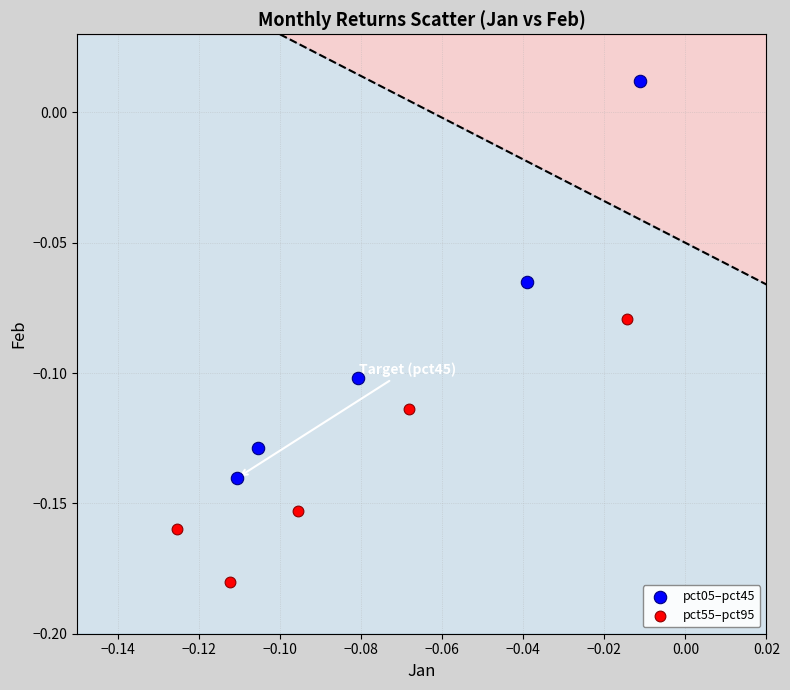

Which series contains the highest Y value?

pct05–pct45